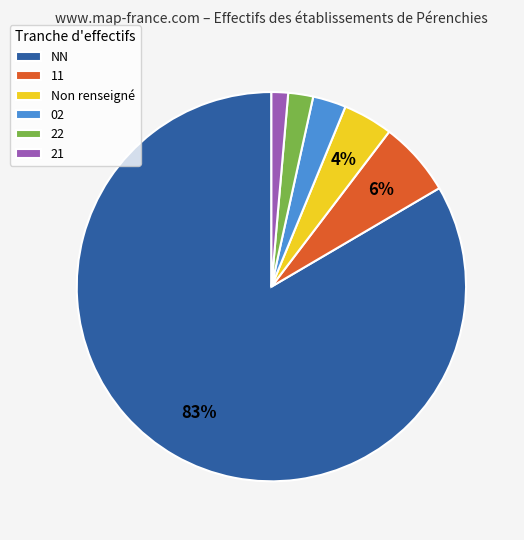

Is there any slice that represents more than half of the pie?

Yes